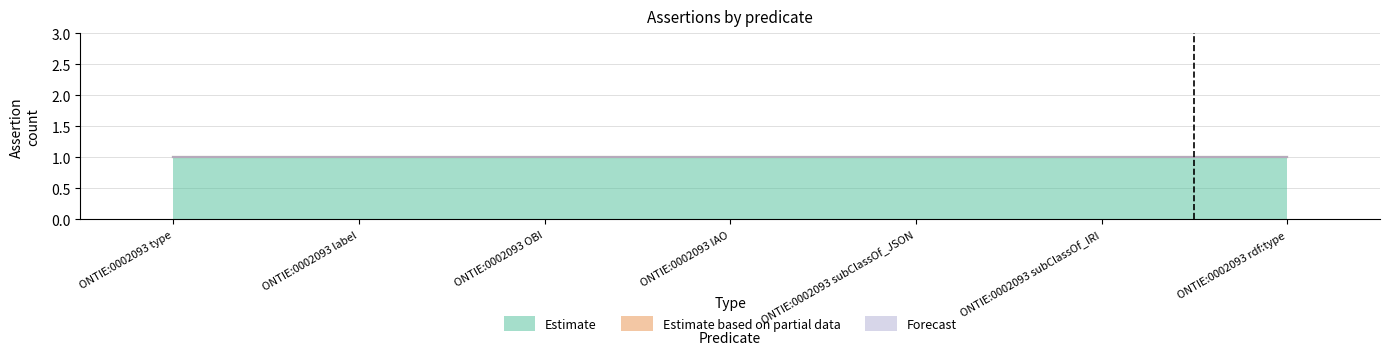

True or false: Forecast and Estimate cross at least once.

False